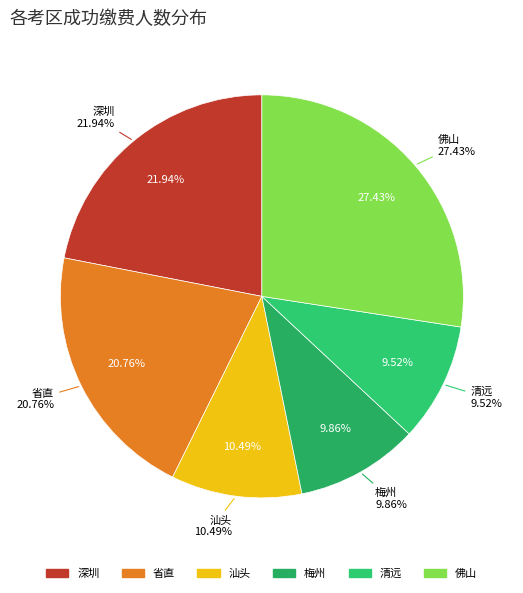

What is the smallest slice in the pie chart?

清远